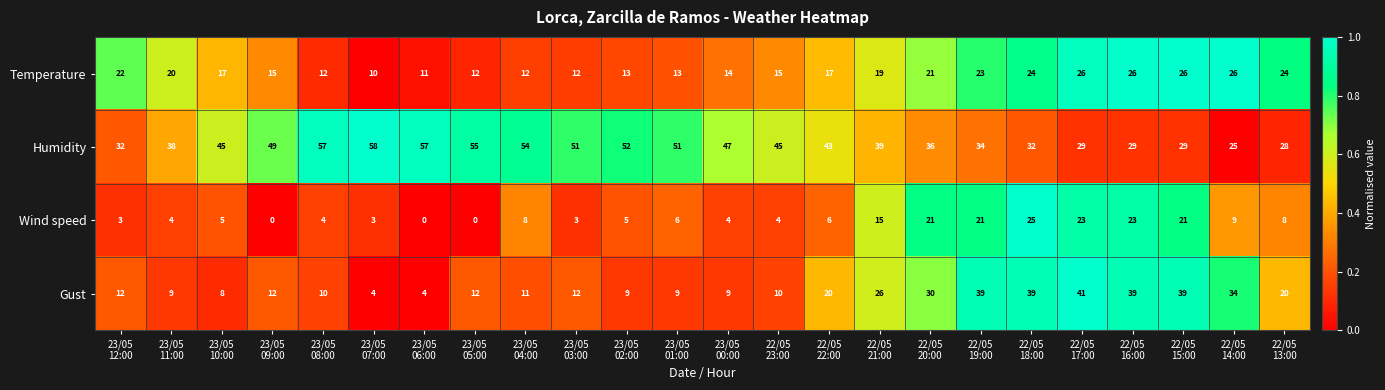

Rank the series by their maximum value, from highest to lowest.

Humidity, Gust, Temperature, Wind speed